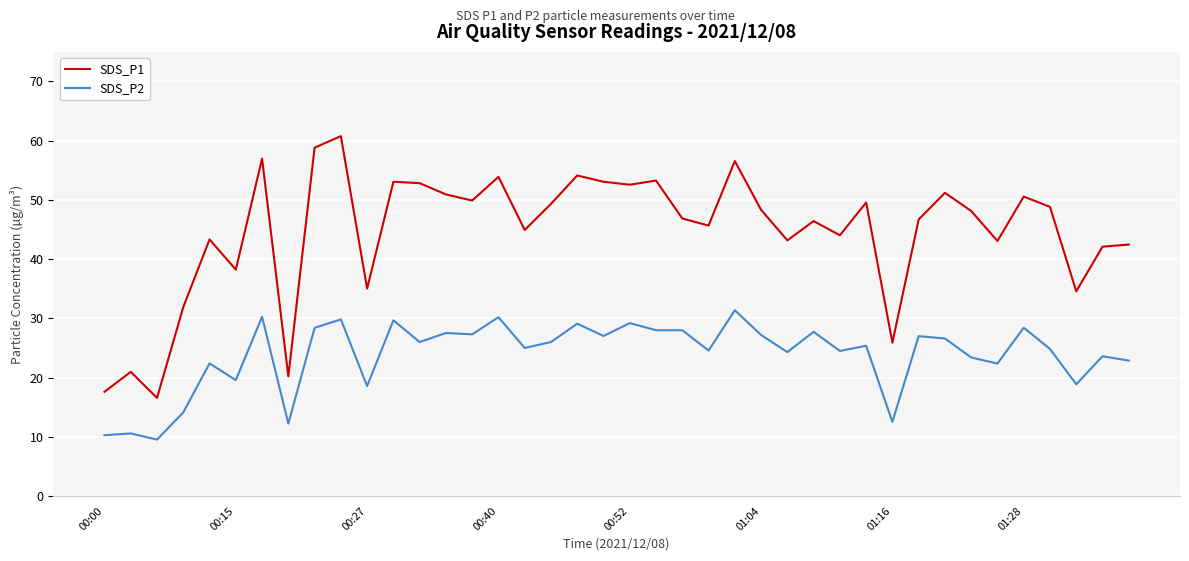

Rank the series by their maximum value, from lowest to highest.

SDS_P2, SDS_P1